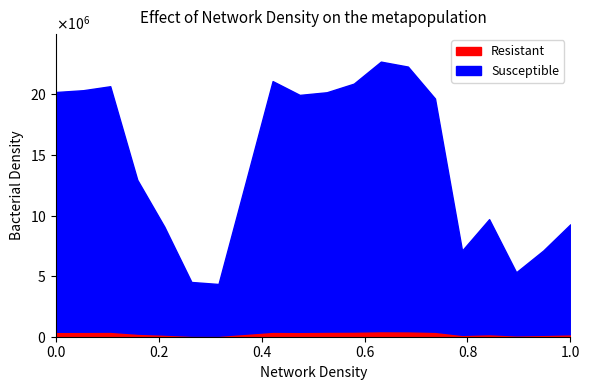

True or false: National has a value of 7442281 at 35-39.

False